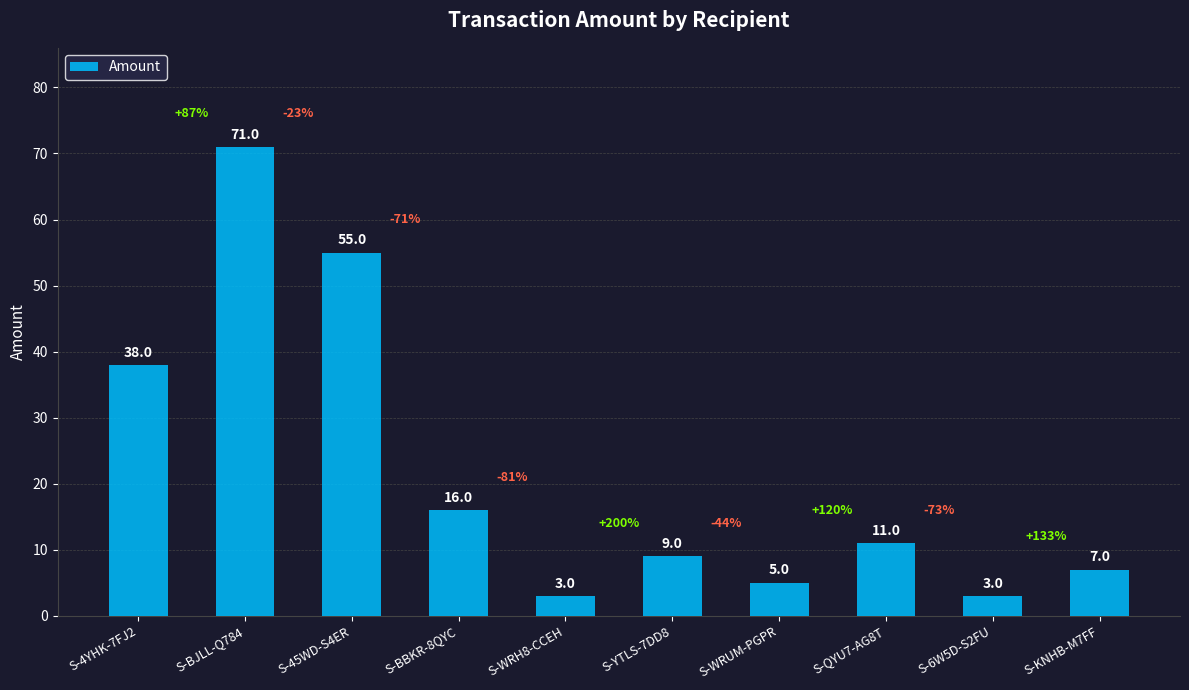

Is it true that the value at S-KNHB-M7FF is 2?

False